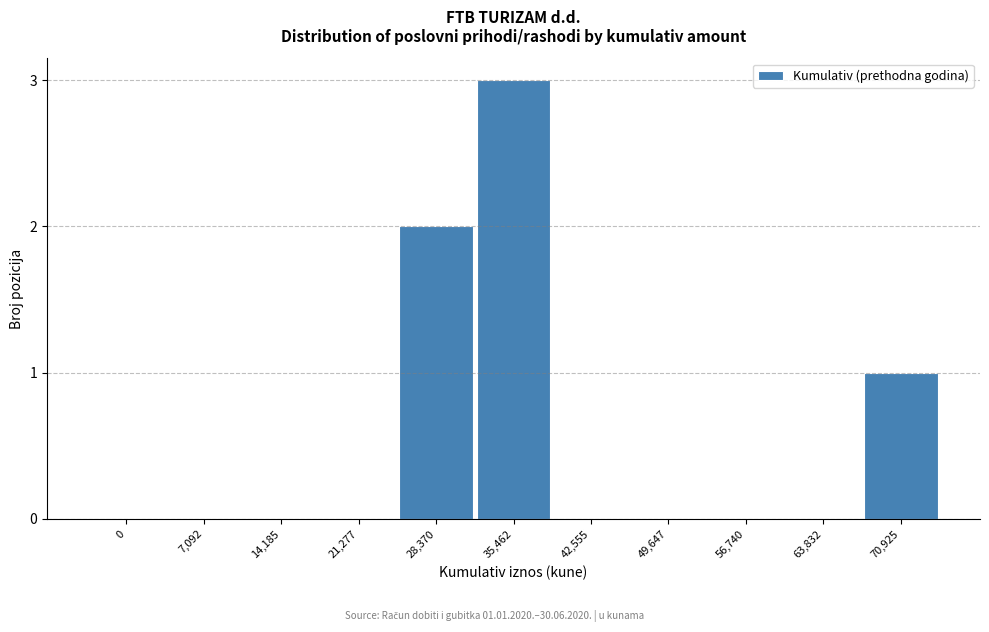

Reading right to left, extract all data points from this chart.

70,925=1	63,832=0	56,740=0	49,647=0	42,555=0	35,462=3	28,370=2	21,277=0	14,185=0	7,092=0	0=0